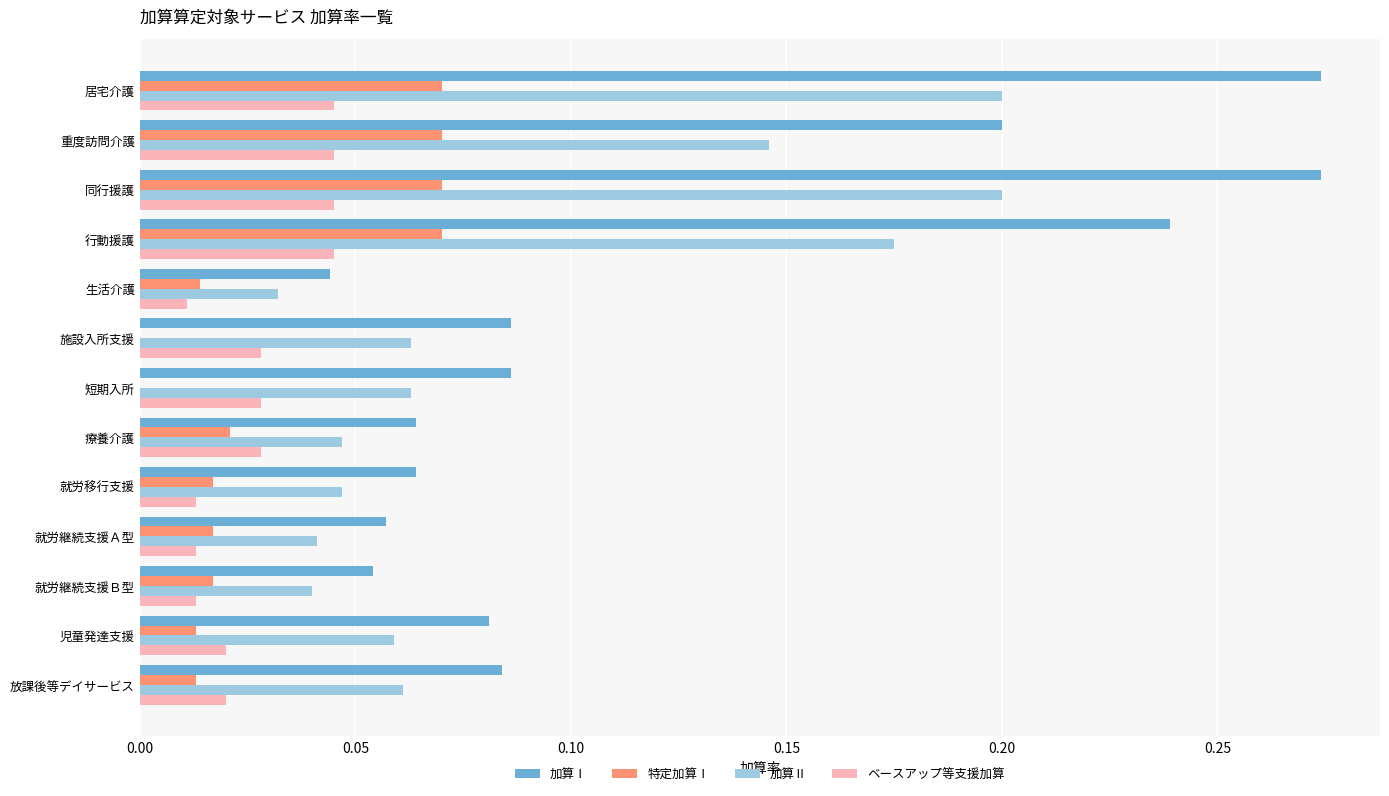

True or false: ベースアップ等支援加算 has a value of 0.0 at 児童発達支援.

True